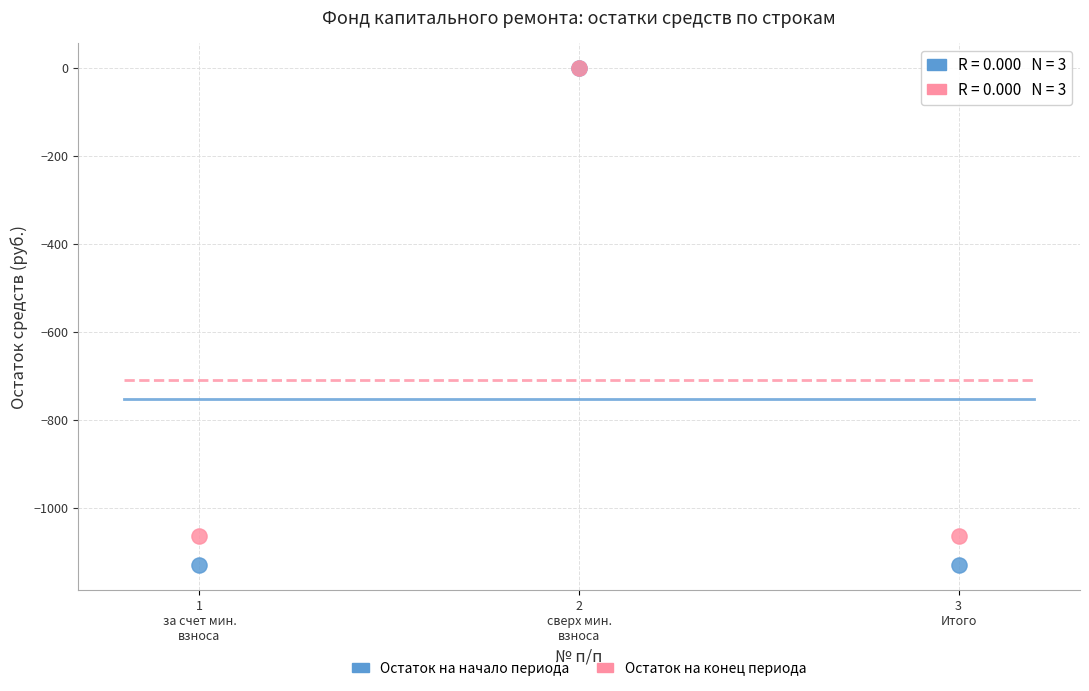

Which series reaches the minimum Y coordinate?

Остаток на начало периода